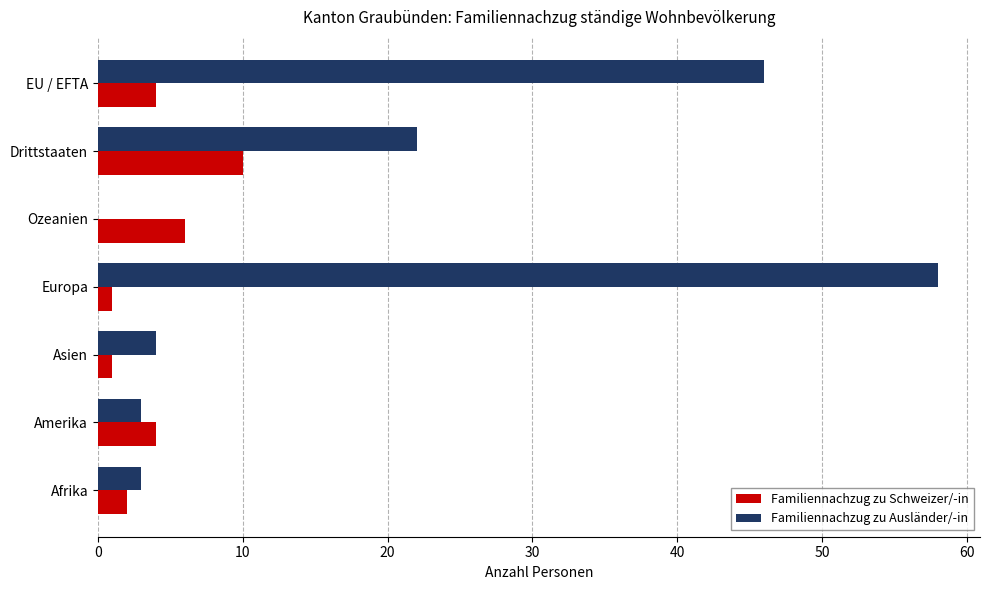

What is the total value across all series at EU / EFTA?

50